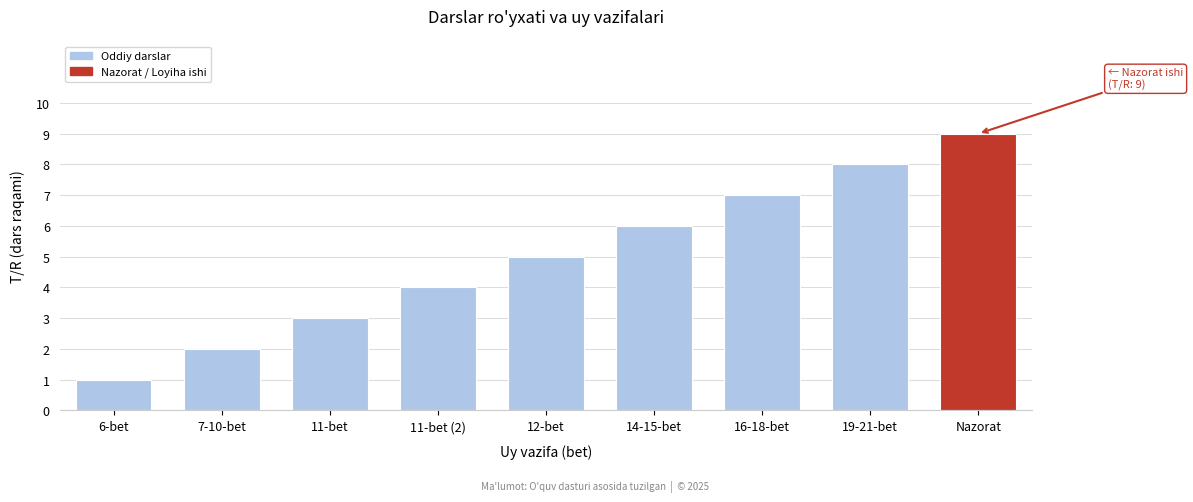

Are the bars grouped side by side (vs. stacked)?

No